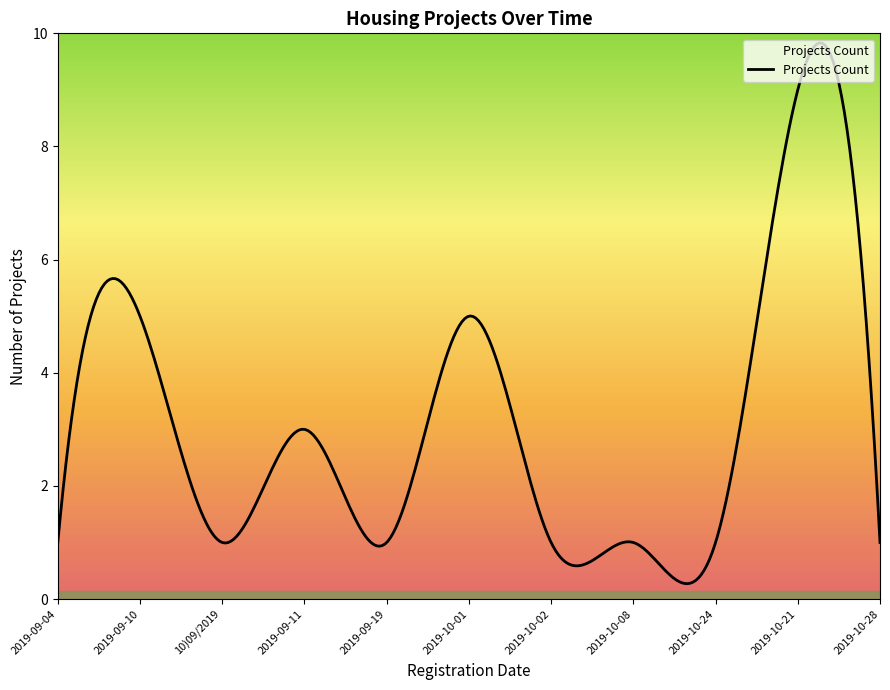

What is the difference between the maximum and minimum values?

9.6